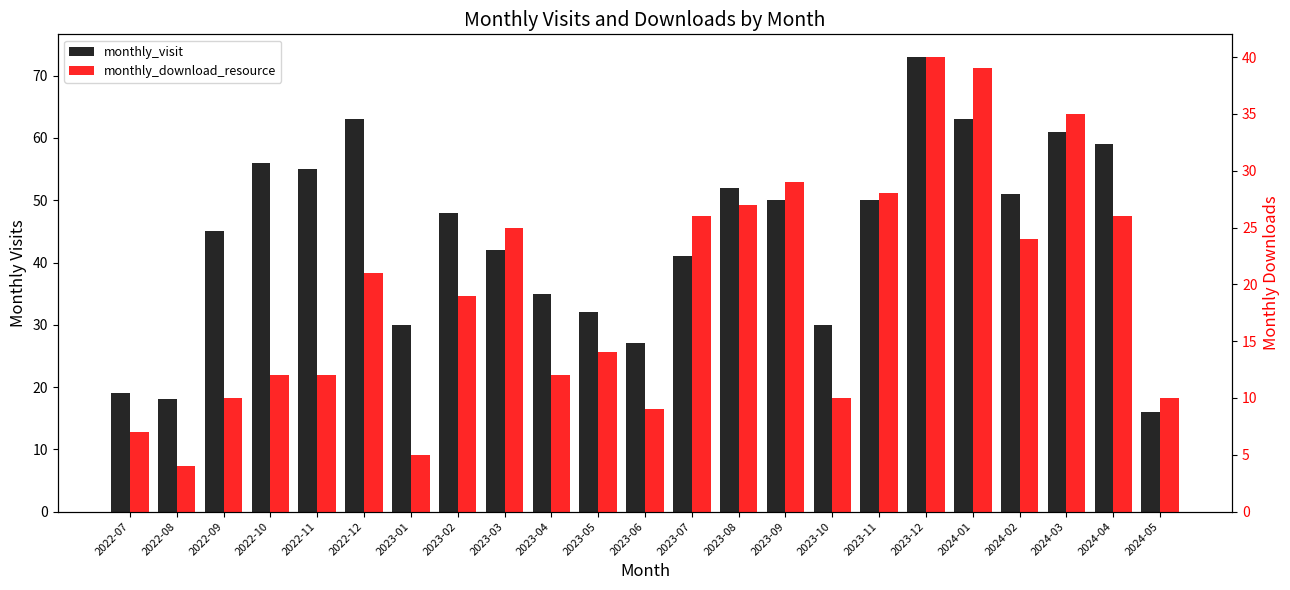

What is the sum of the monthly_download_resource values at 2023-06 and 2023-01?

14